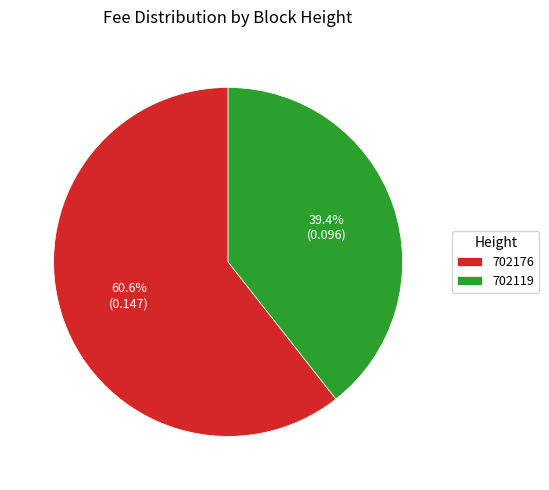

Combined, do 702176 and 702119 account for over 50%?

Yes